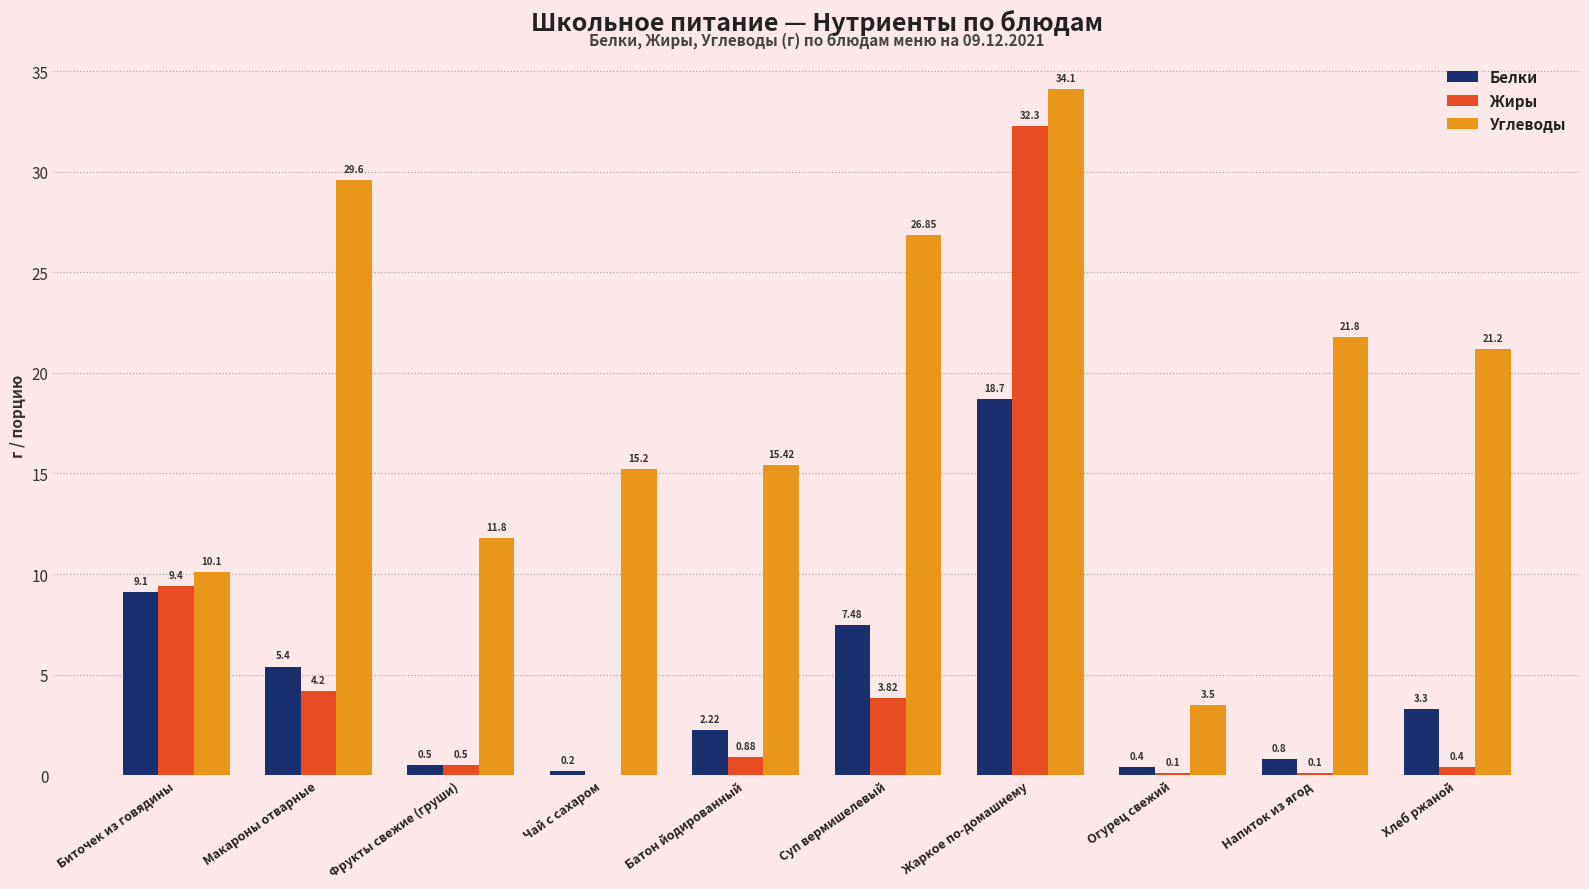

Which label corresponds to the largest value in the chart?

Жаркое по-домашнему